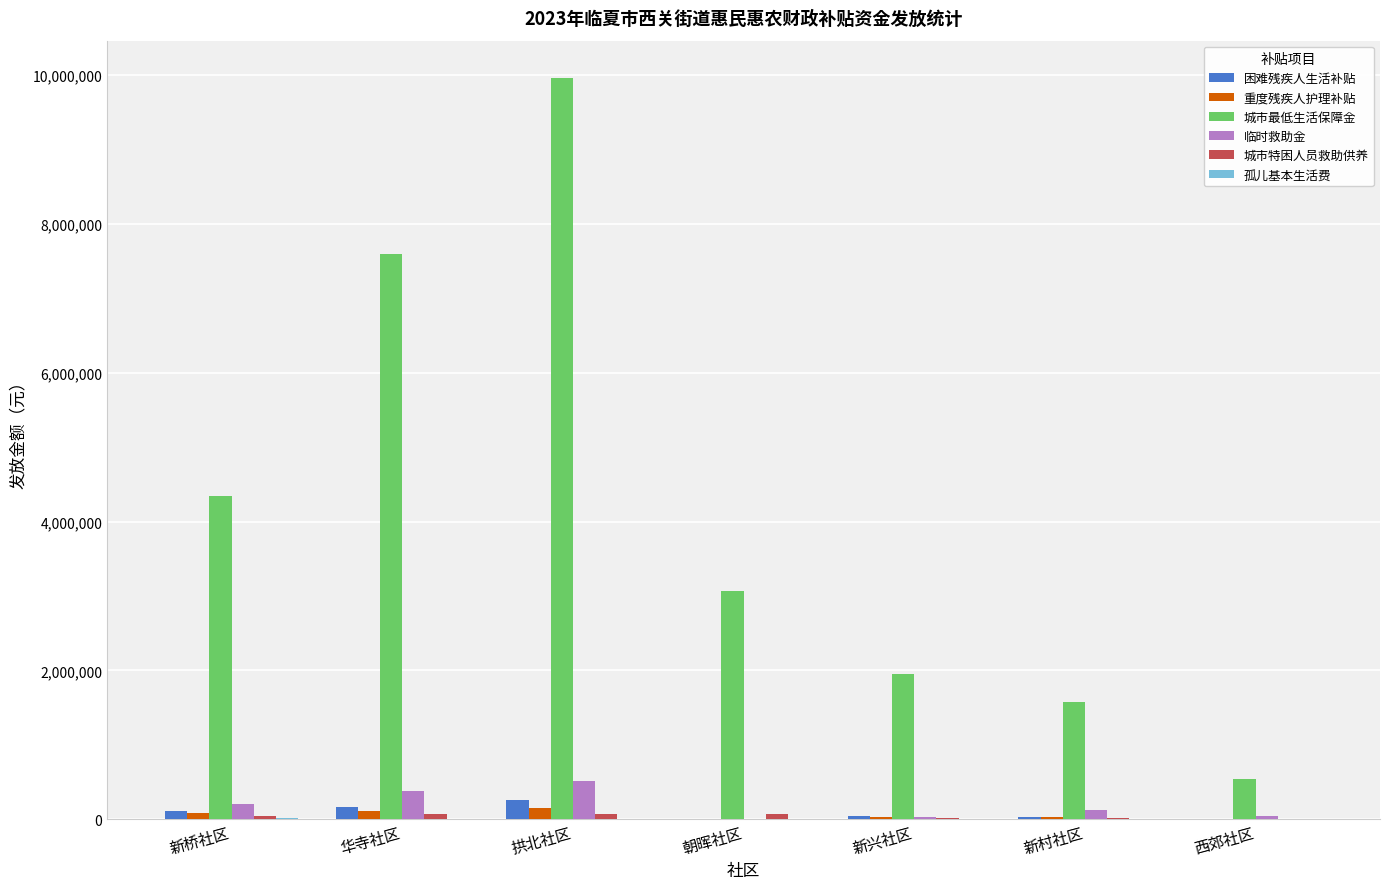

What is the greatest value displayed?

9961181